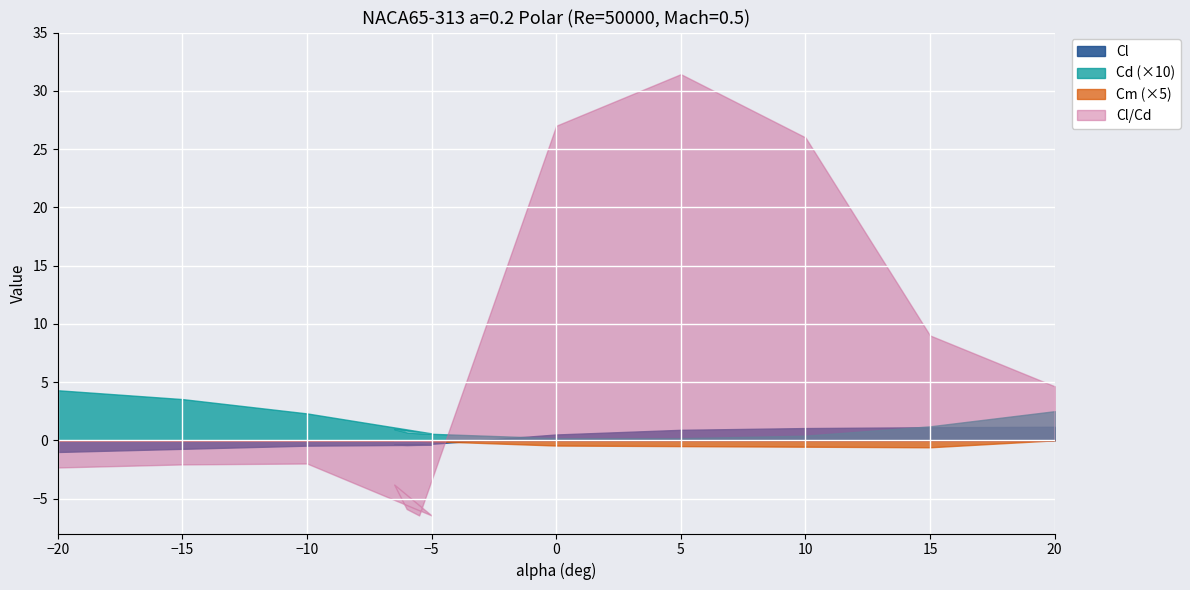

True or false: Cl/Cd and Cl intersect in this chart.

True